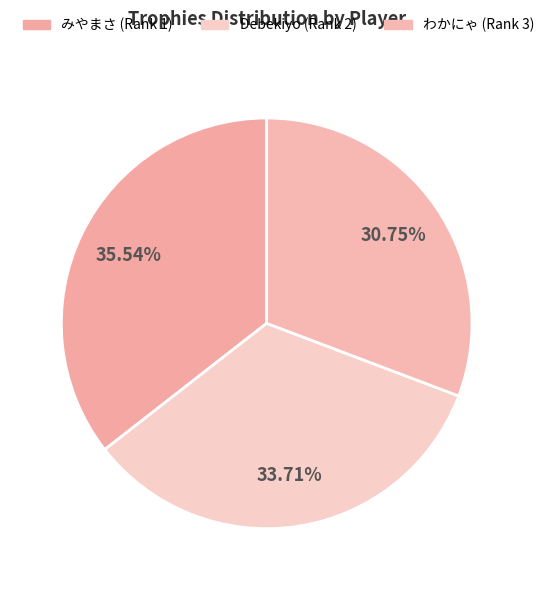

To the nearest percent, what is the combined percentage of みやまさ (Rank 1) and わかにゃ (Rank 3)?

66%